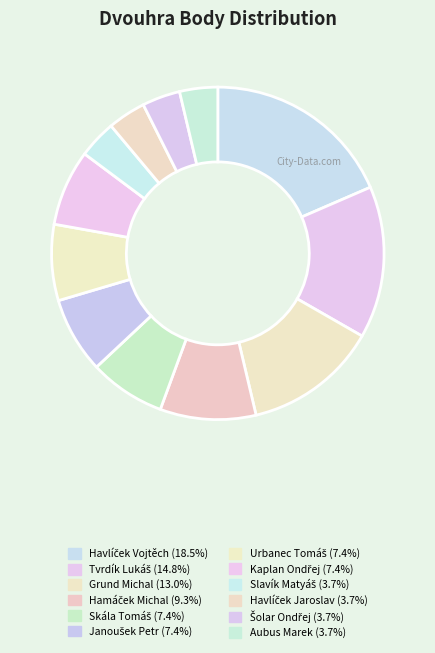

What percentage is the Aubus Marek slice, to the nearest percent?

4%